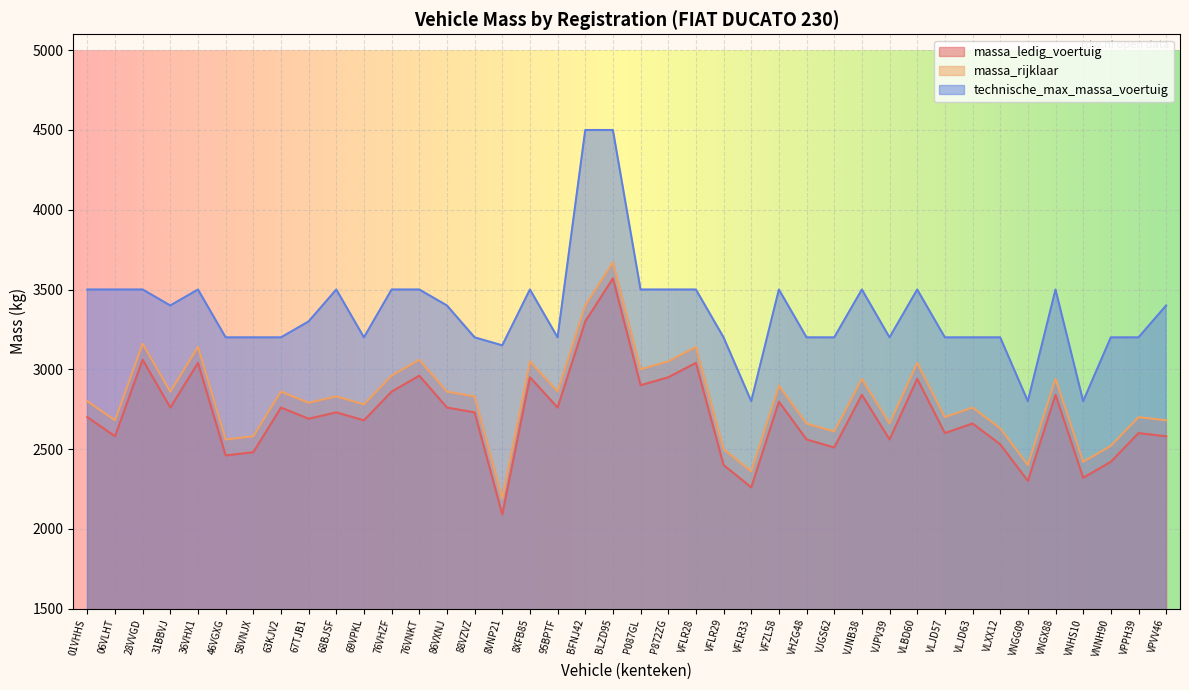

What is the maximum value for massa_rijklaar?

3670